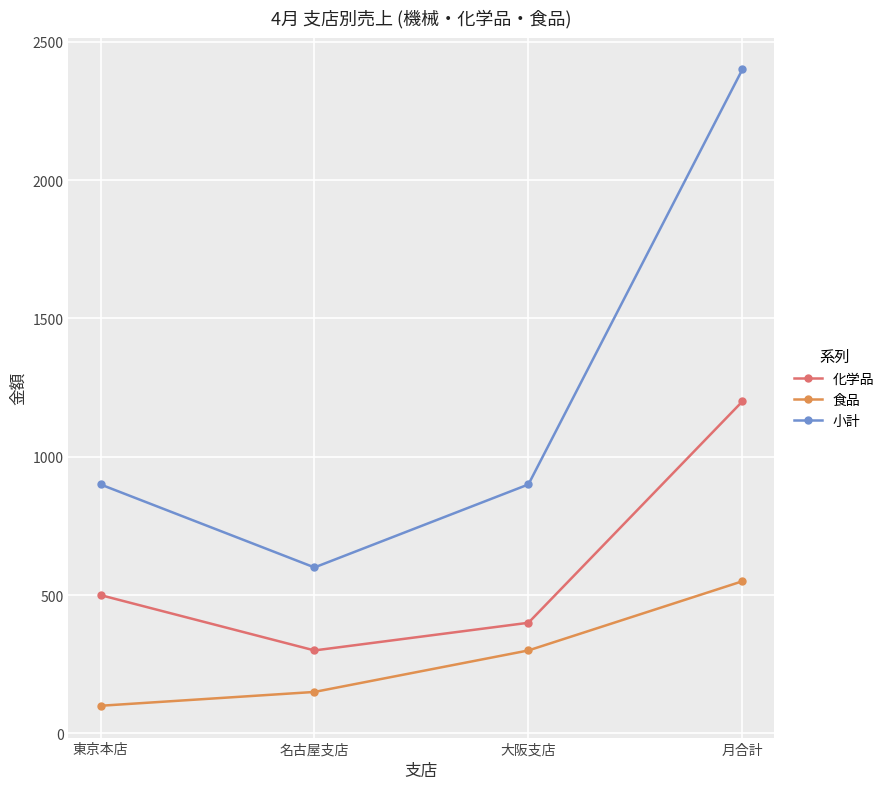

The 小計 series shows 330 at 名古屋支店. True or false?

False